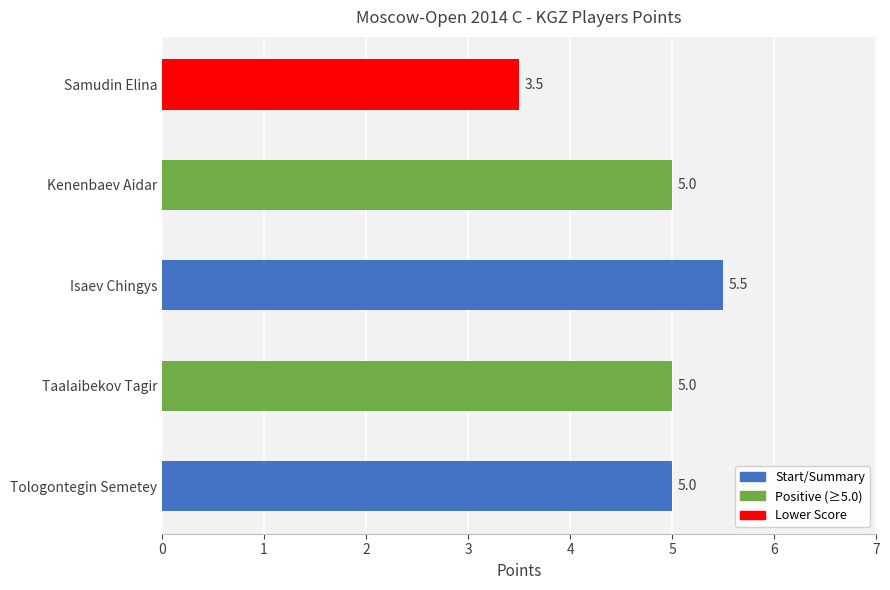

True or false: the data shows 5.0 at Tologontegin Semetey.

True